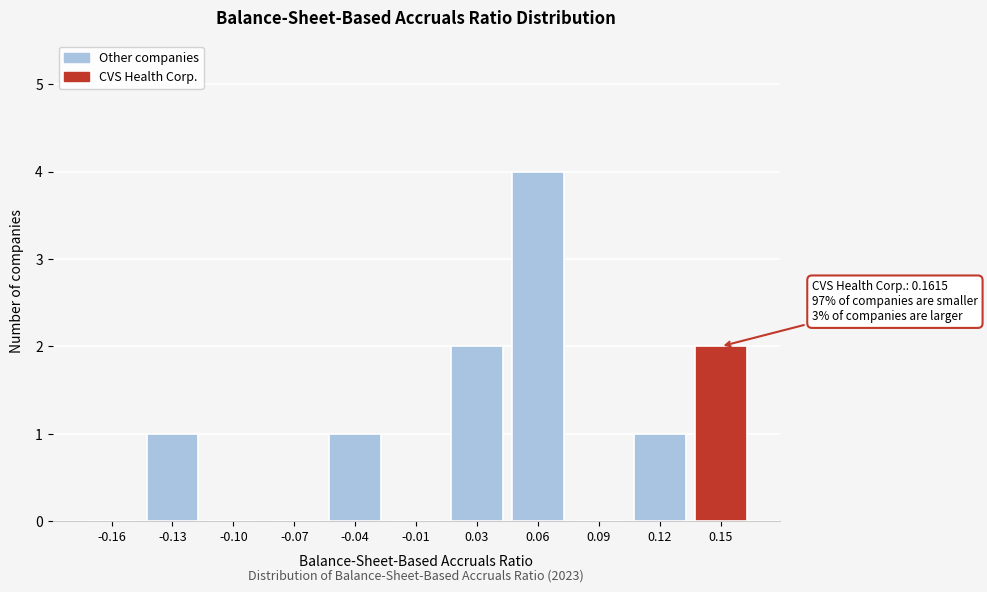

Reading left to right, extract all data points from this chart.

-0.16=0	-0.13=1	-0.10=0	-0.07=0	-0.04=1	-0.01=0	0.03=2	0.06=4	0.09=0	0.12=1	0.15=2